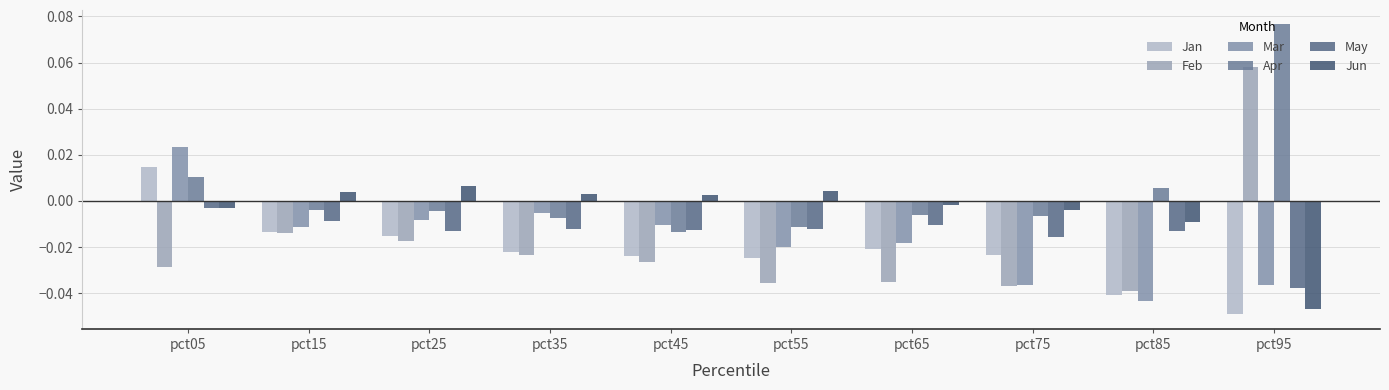

How many groups of bars are there?

10